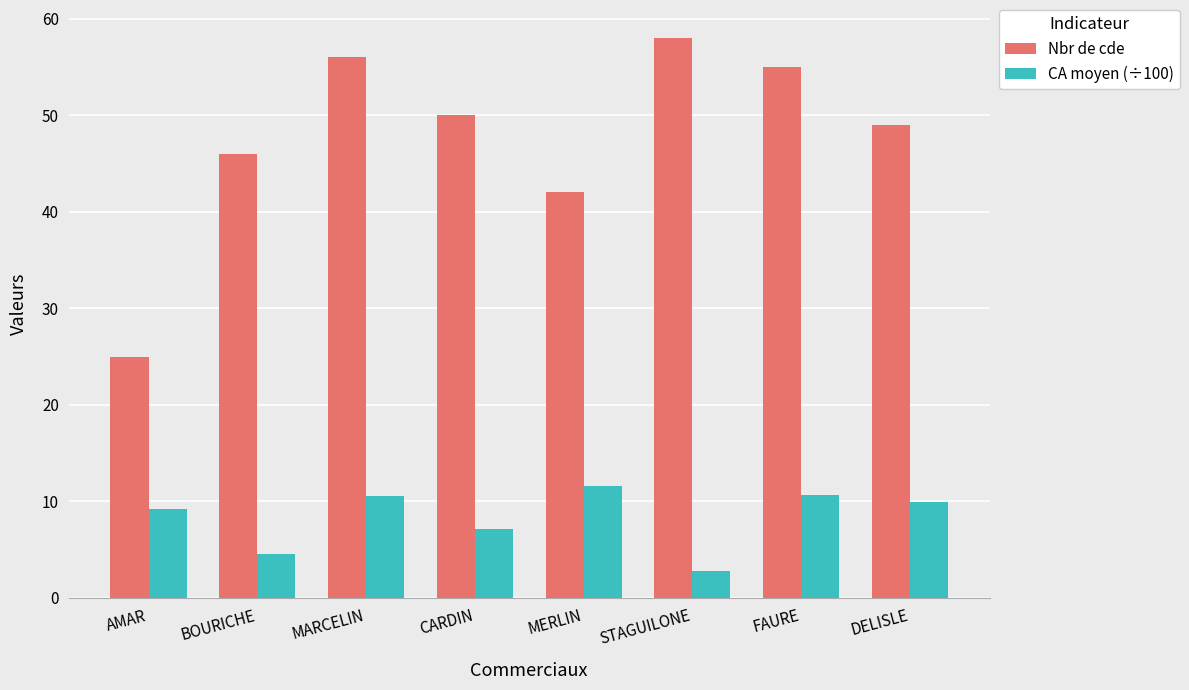

What is the average value of the Nbr de cde series?

47.6